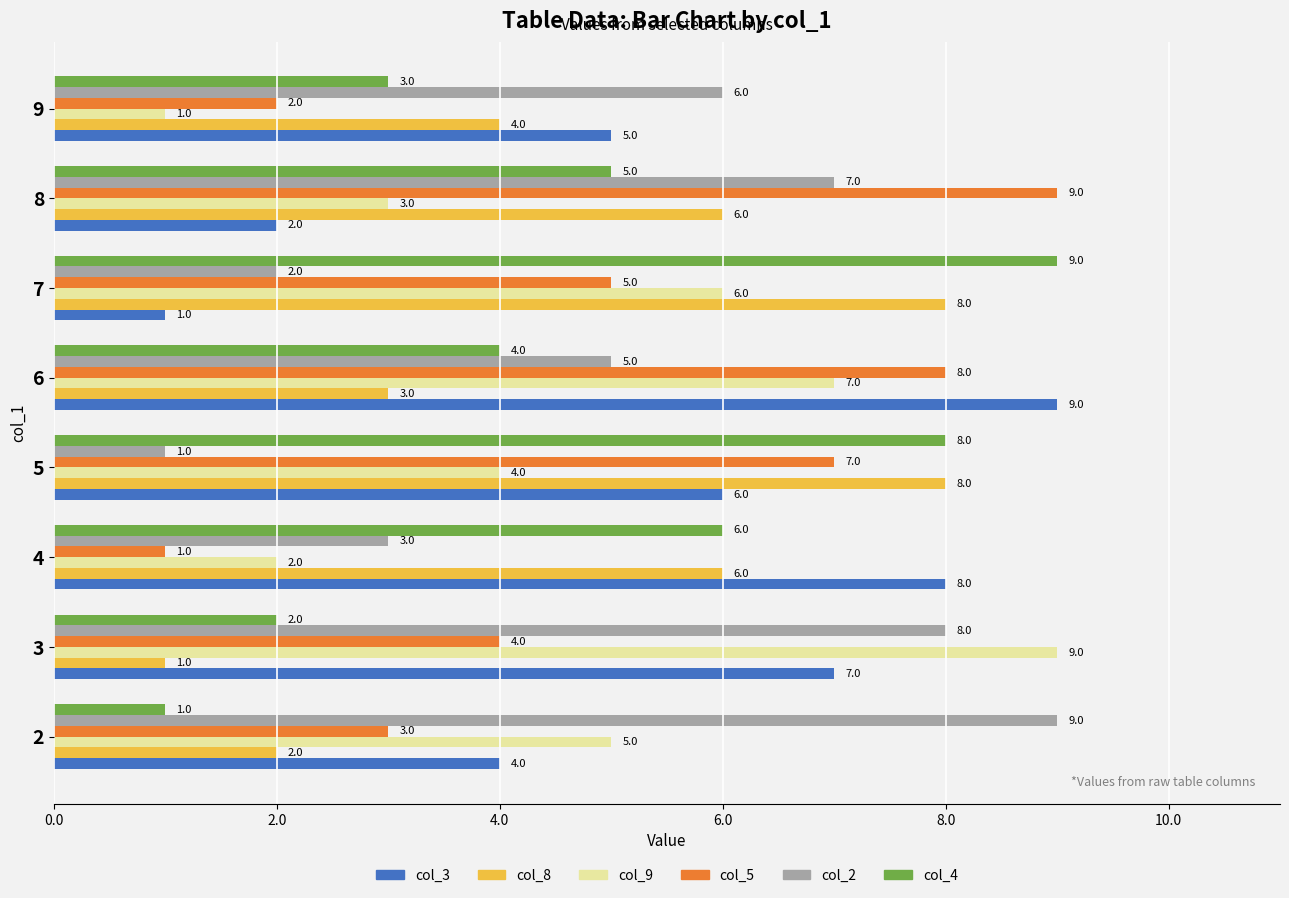

Rank the categories by col_3 value from lowest to highest.

7, 8, 2, 9, 5, 3, 4, 6